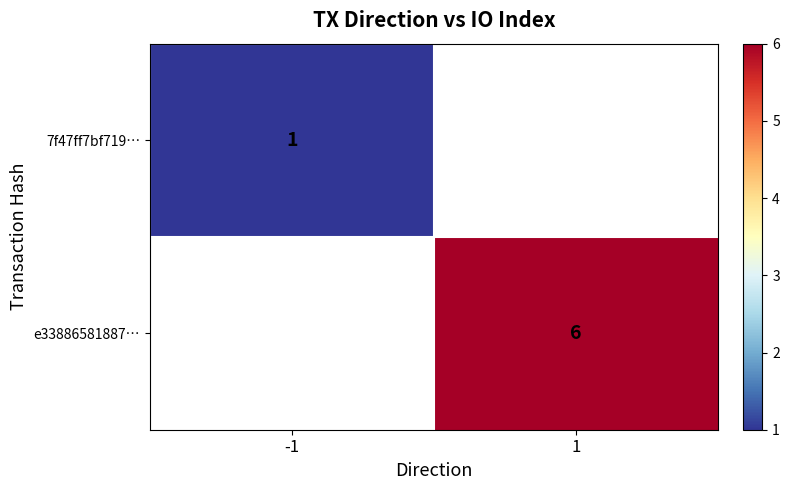

True or false: 7f47ff7bf719… has a value of 0 at -1.

False